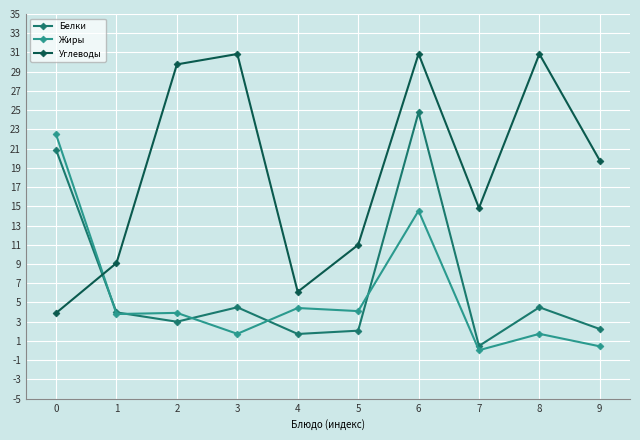

How many lines are shown in the chart?

3